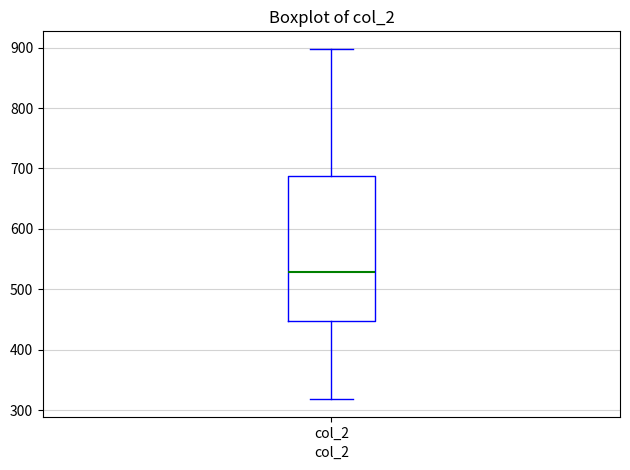

Read this box plot against the y-axis: the position of the median line, the range covered by the box, and the ends of both whiskers. The values are not printed on the chart, so give them approximately, as read against the axis.

median 530, box 450 to 690, whiskers 320 to 900